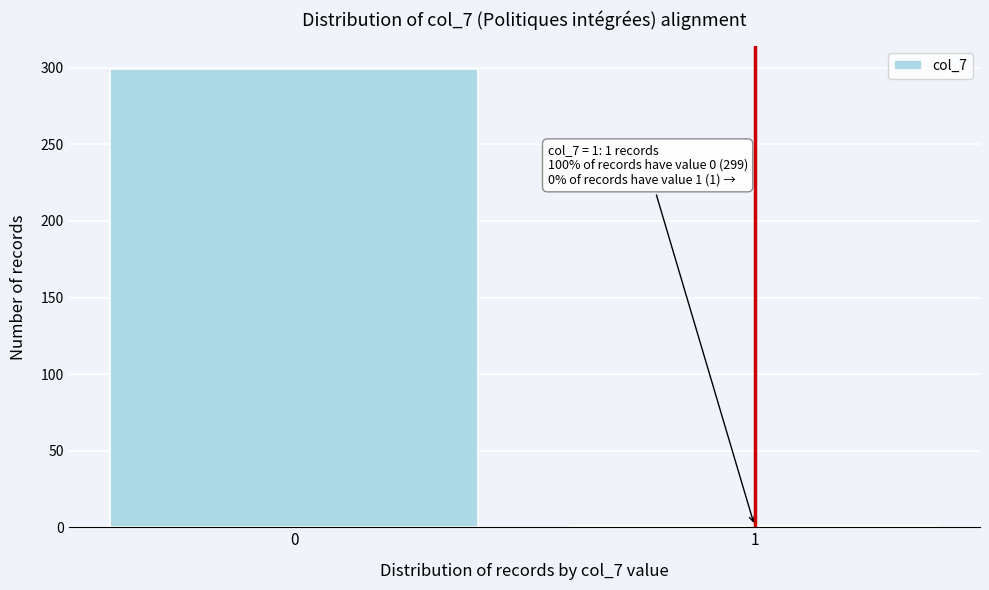

Reading right to left, transcribe all the data shown in this chart.

1=1	0=299